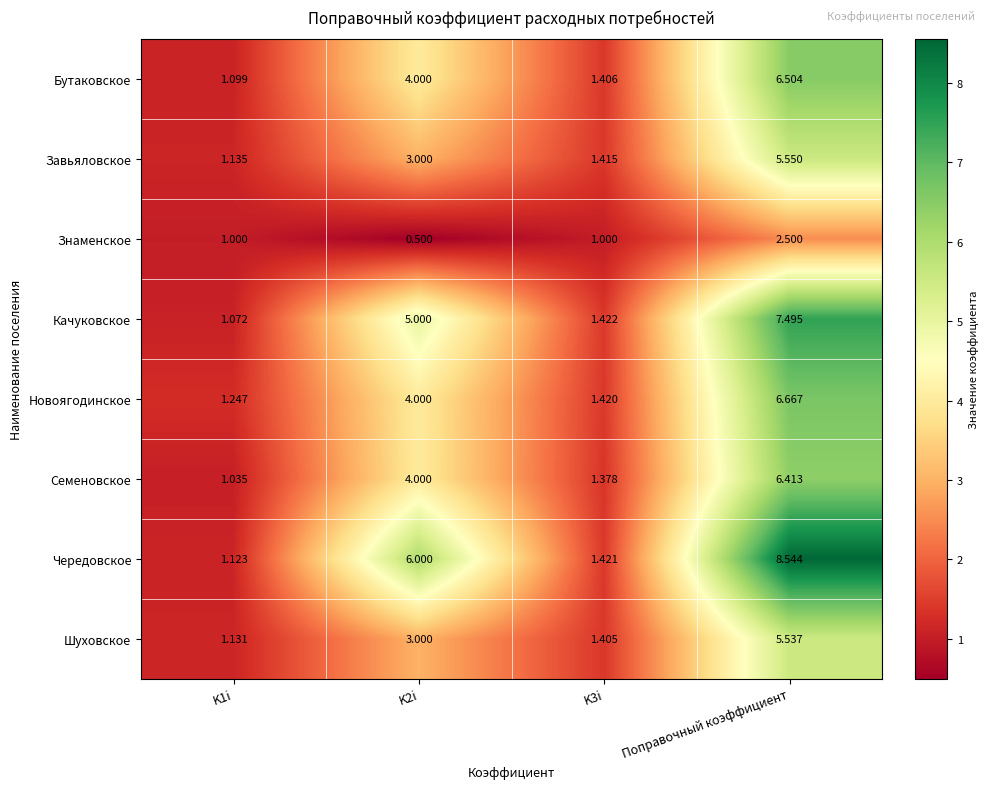

Is the value of Чередовское at K3i greater than the value of Завьяловское at Поправочный коэффициент?

No